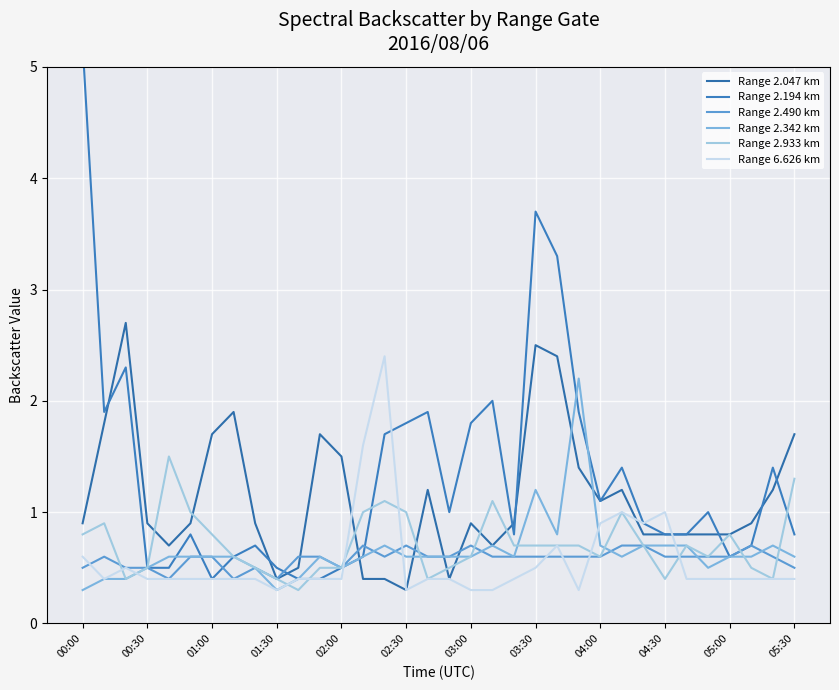

What value does the Range 2.490 km series have at 04:00?

0.6